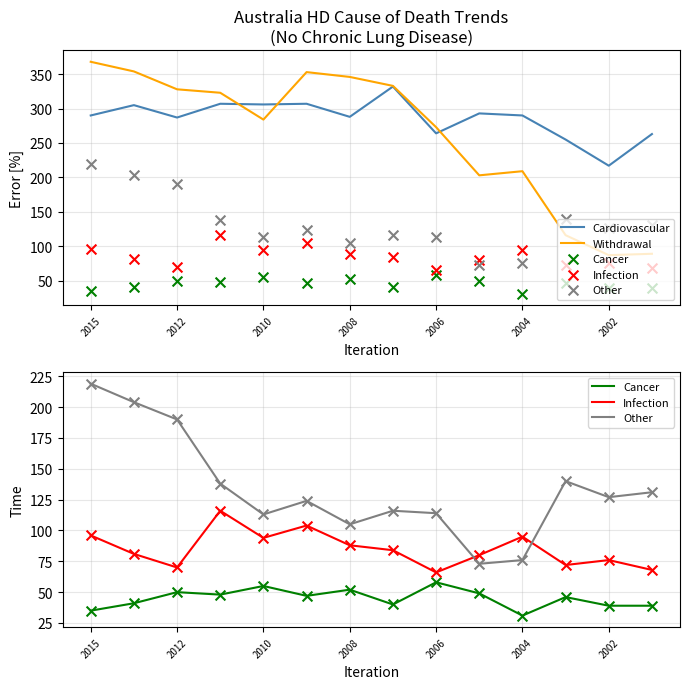

Which series contains the highest Y value?

Withdrawal